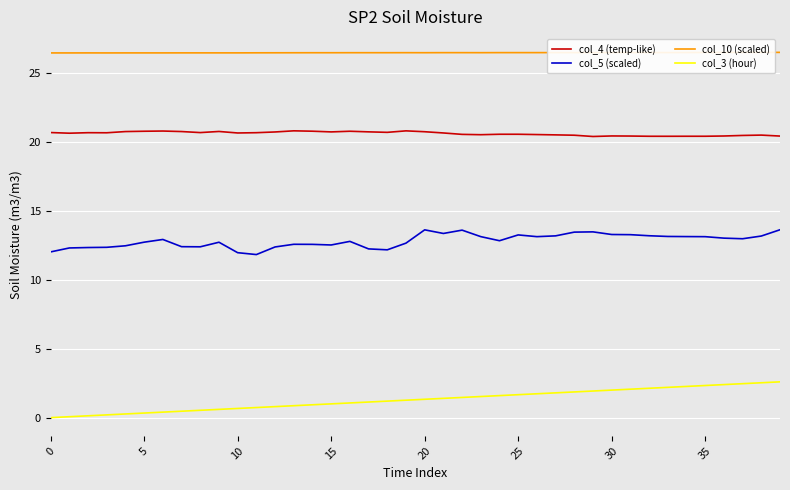

Which series has the largest range (max minus min)?

col_3 (hour)